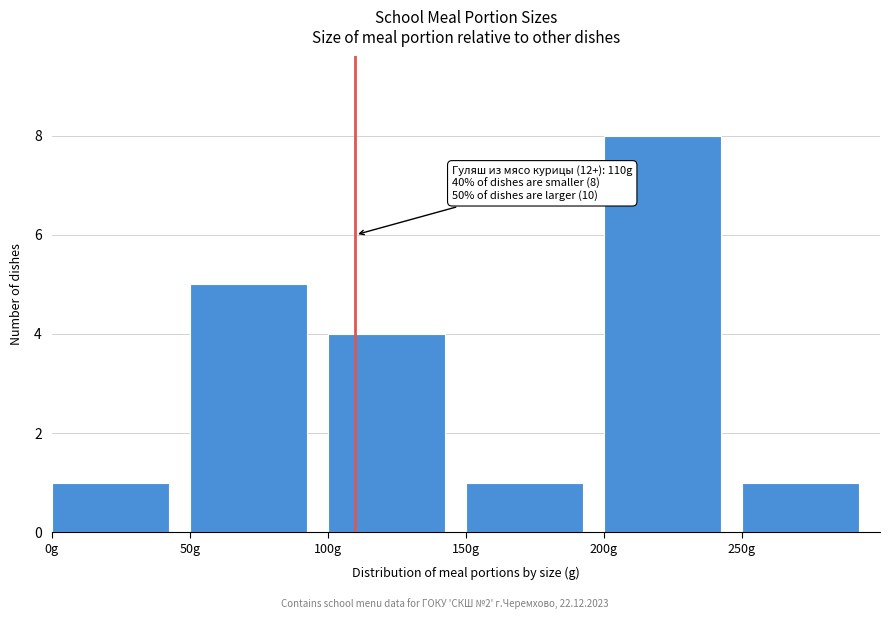

Over which range of the x-axis is the bar tallest?

200 to 250